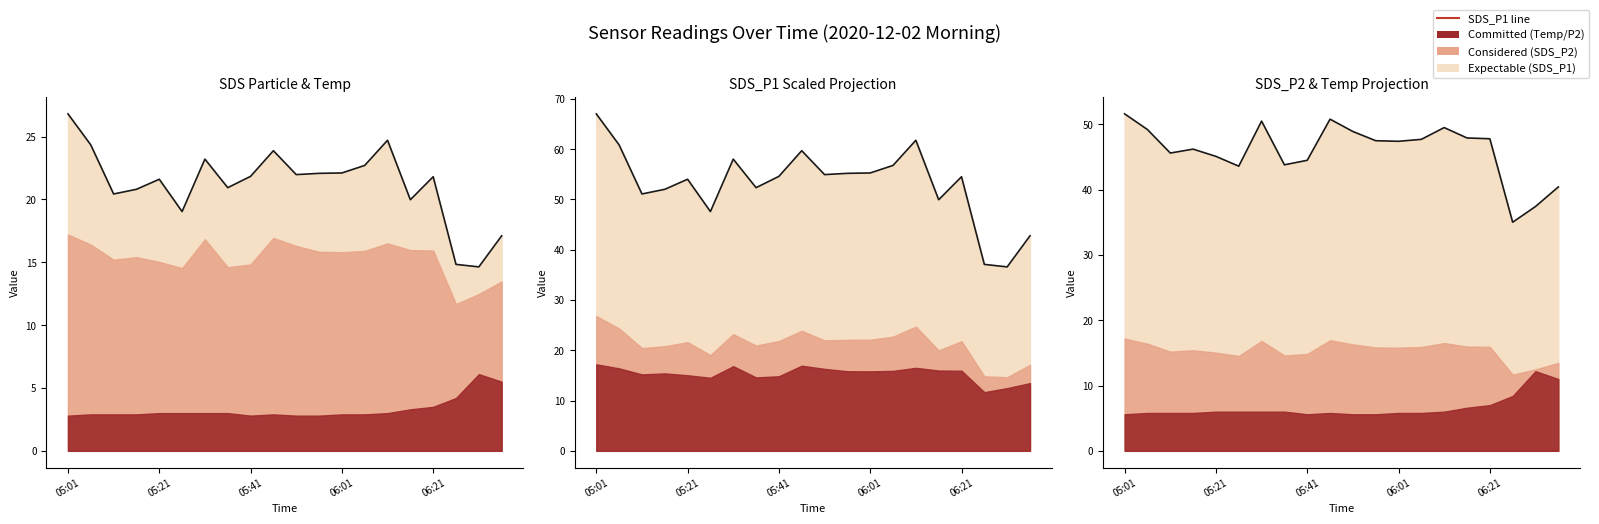

What is the difference between the SDS_P1 values at 06:06 and 05:31?

0.5